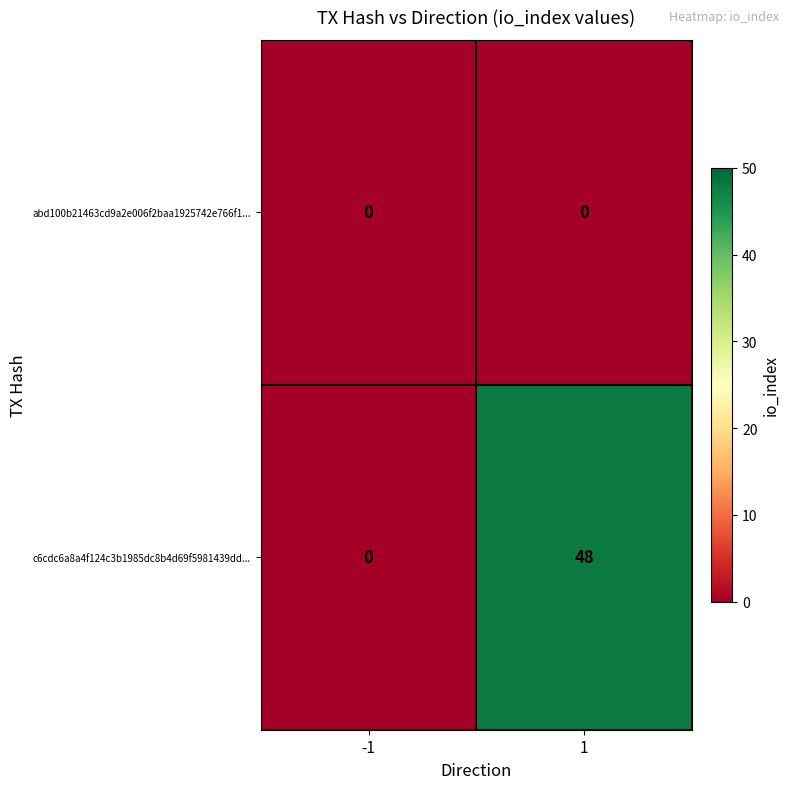

Reading left to right, transcribe all the data shown in this chart.

abd100b21463cd9a2e006f2baa1925742e766f1...: 0	0
c6cdc6a8a4f124c3b1985dc8b4d69f5981439dd...: 0	48